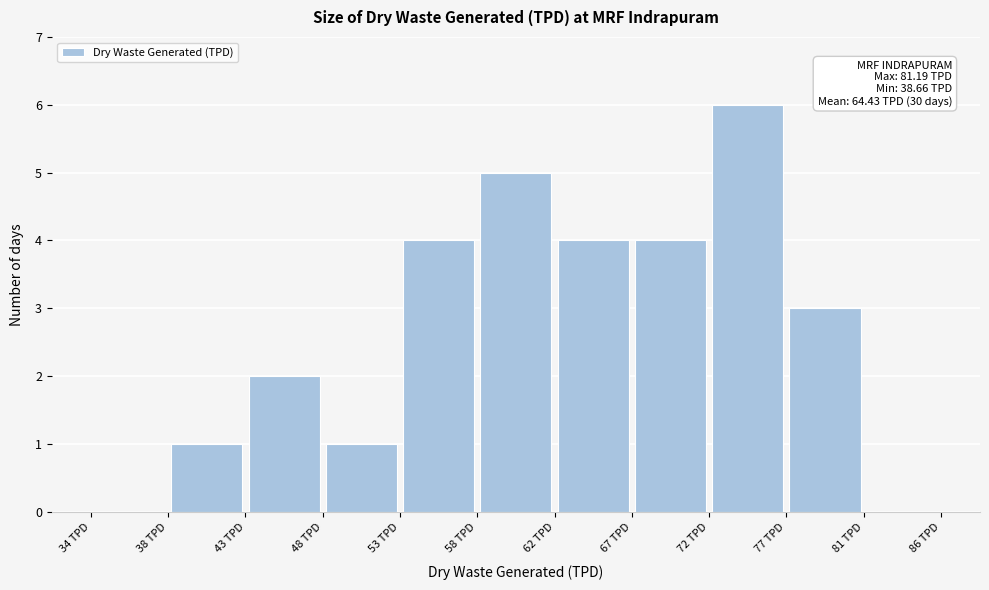

Over which range of the x-axis is the bar tallest?

72.0 to 76.5